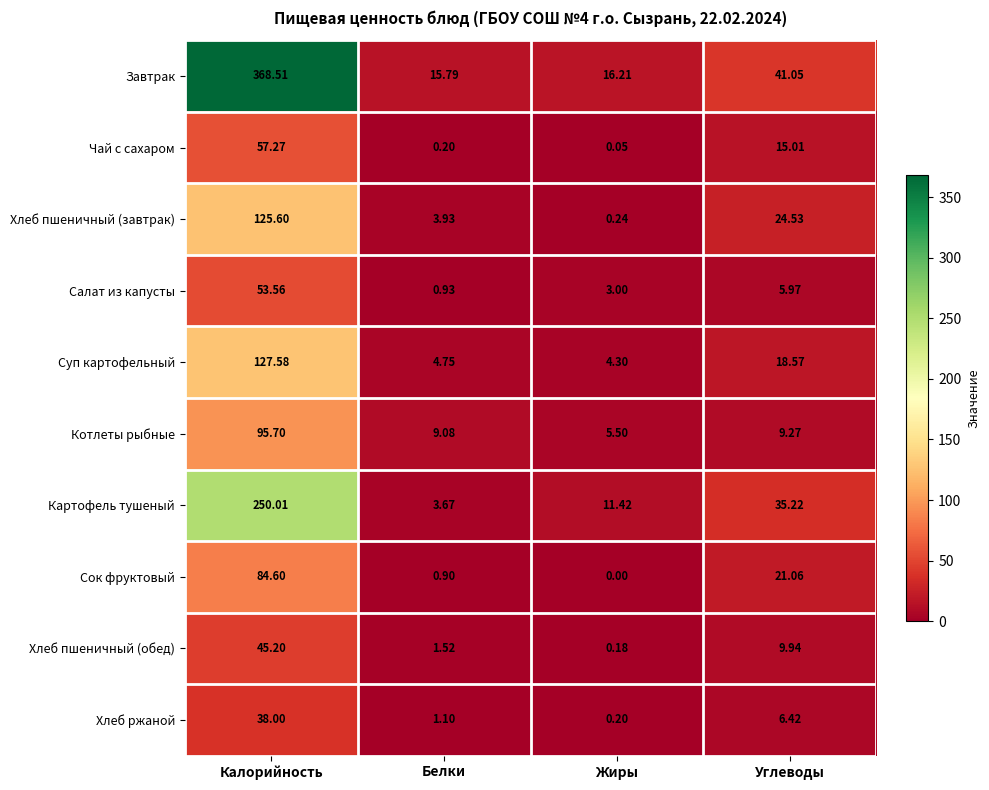

At which label does Хлеб пшеничный (обед) reach its minimum?

Жиры